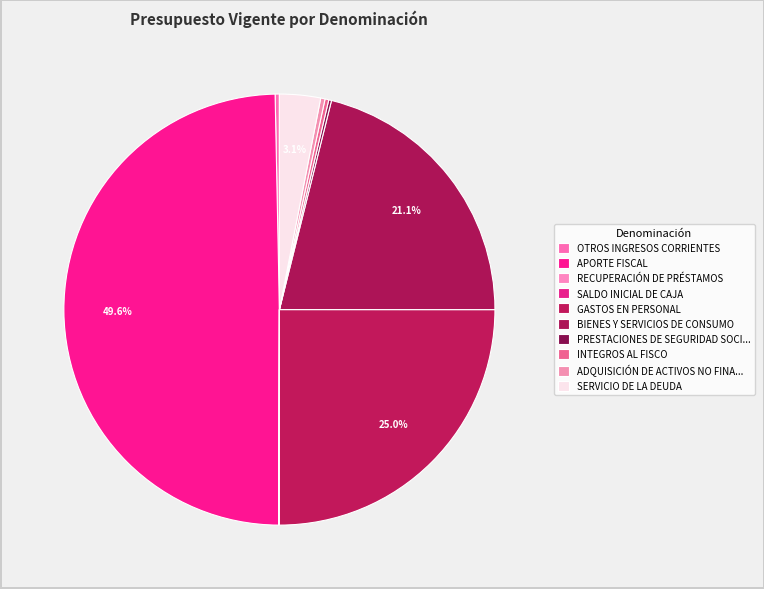

How many segments does this pie chart have?

10